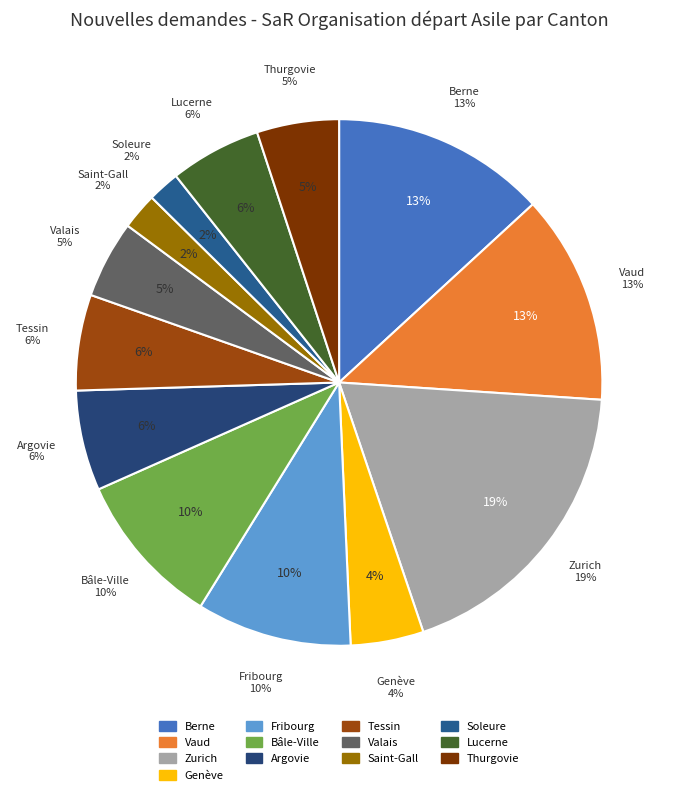

Is there any slice that represents more than half of the pie?

No